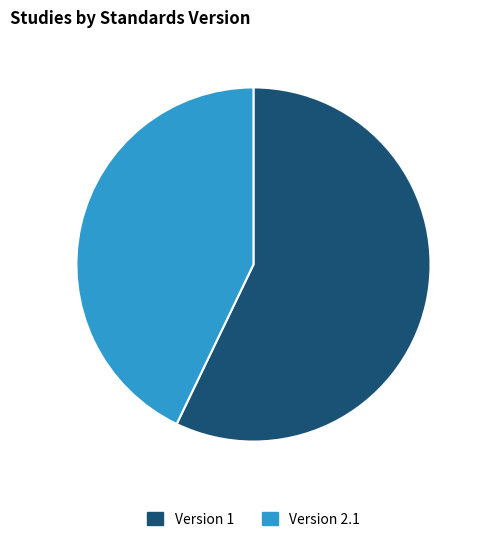

Which category accounts for the majority?

Version 1